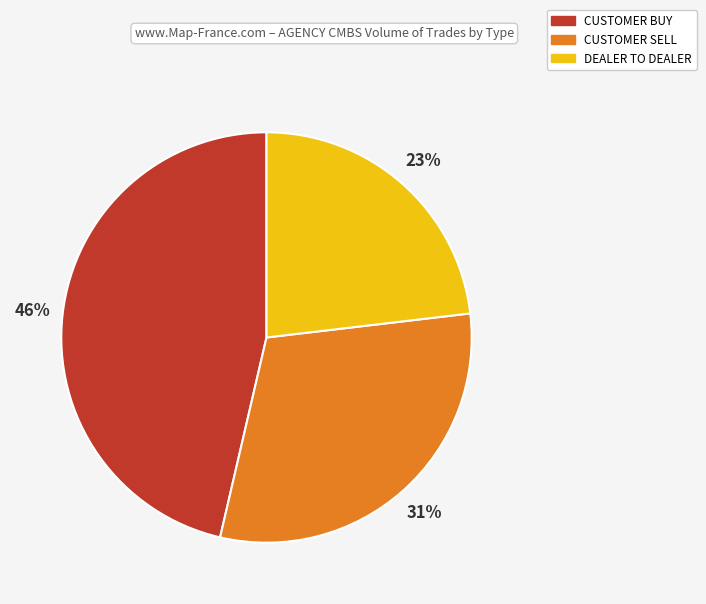

Combined, do DEALER TO DEALER and CUSTOMER BUY account for over 50%?

Yes